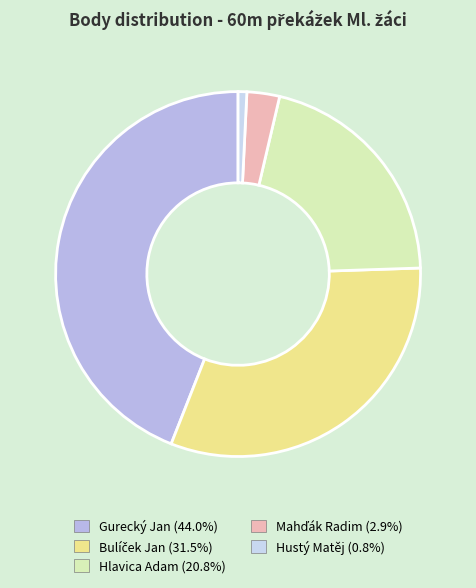

Count the number of slices in the pie.

5